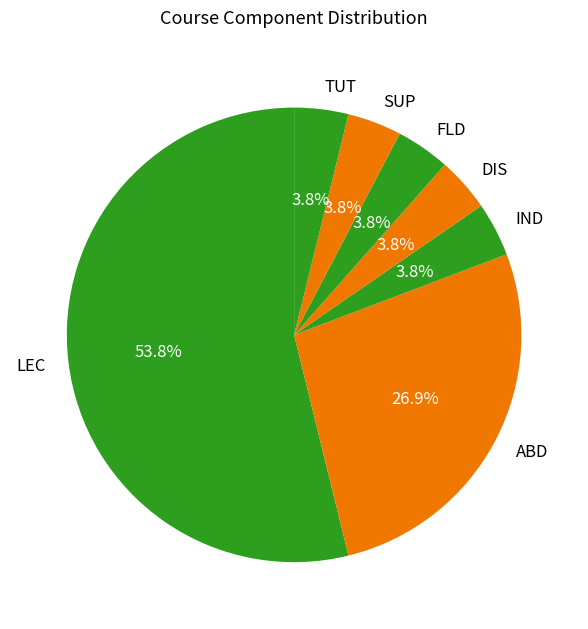

To the nearest percent, what is the combined percentage of LEC and DIS?

58%